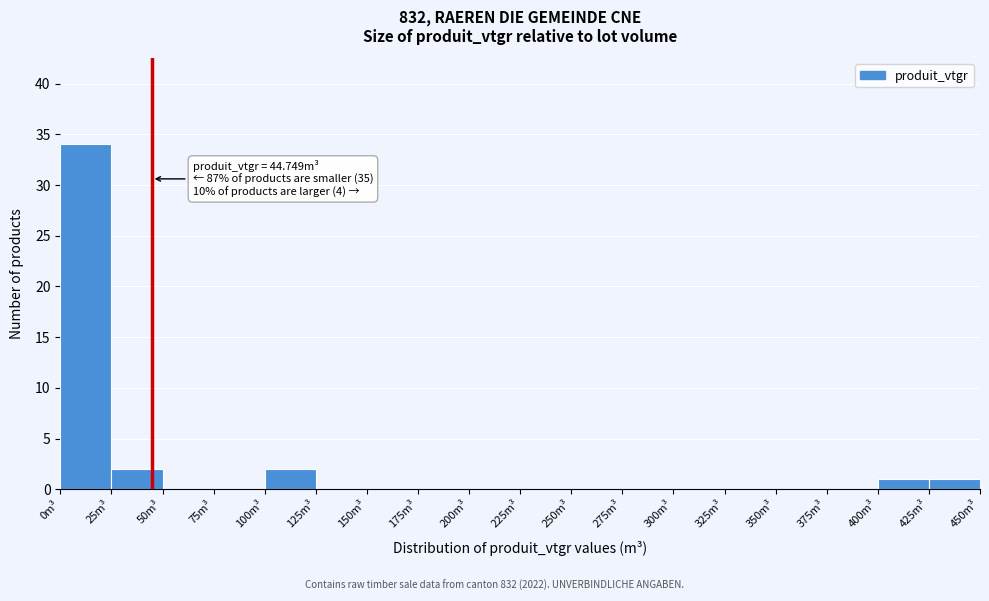

Which range on the x-axis has the tallest bar?

0 to 25